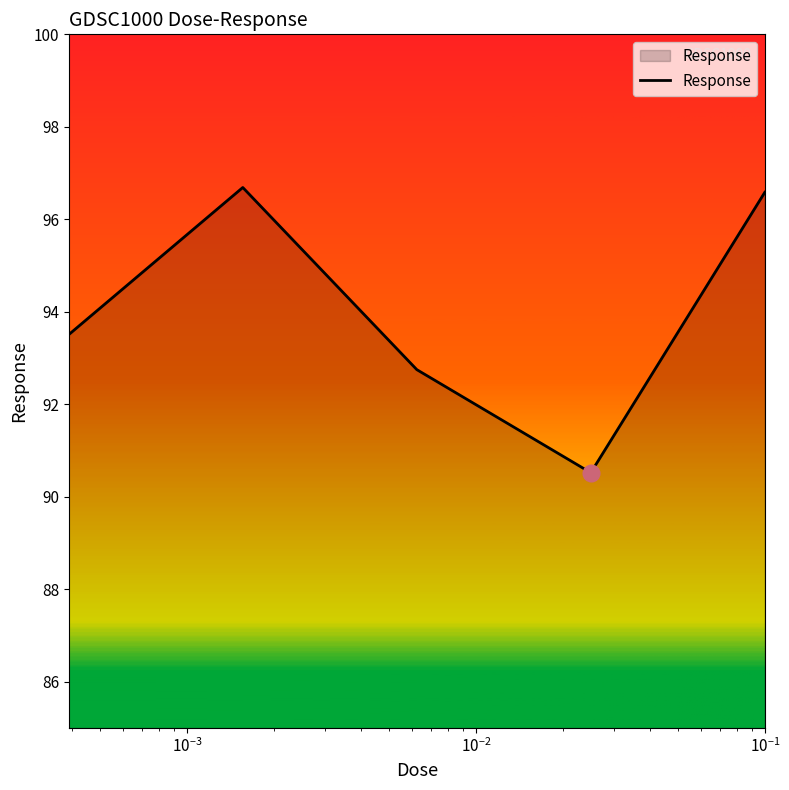

What is the greatest value displayed?

96.7